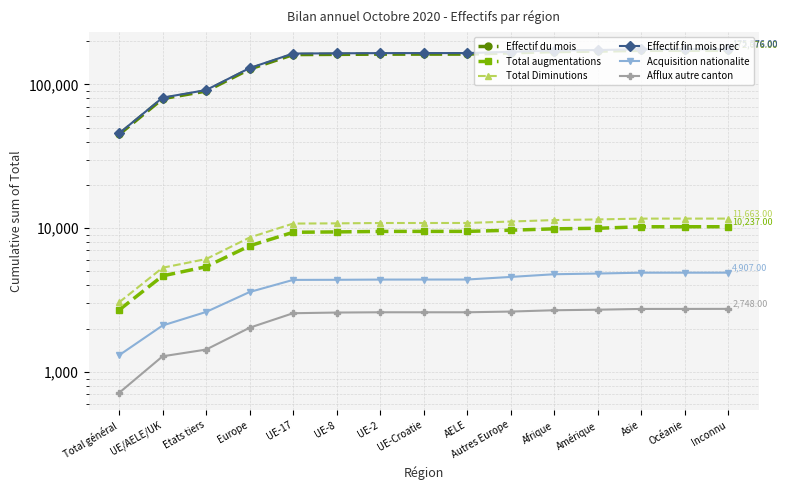

True or false: Acquisition nationalite and Effectif du mois cross at least once.

False